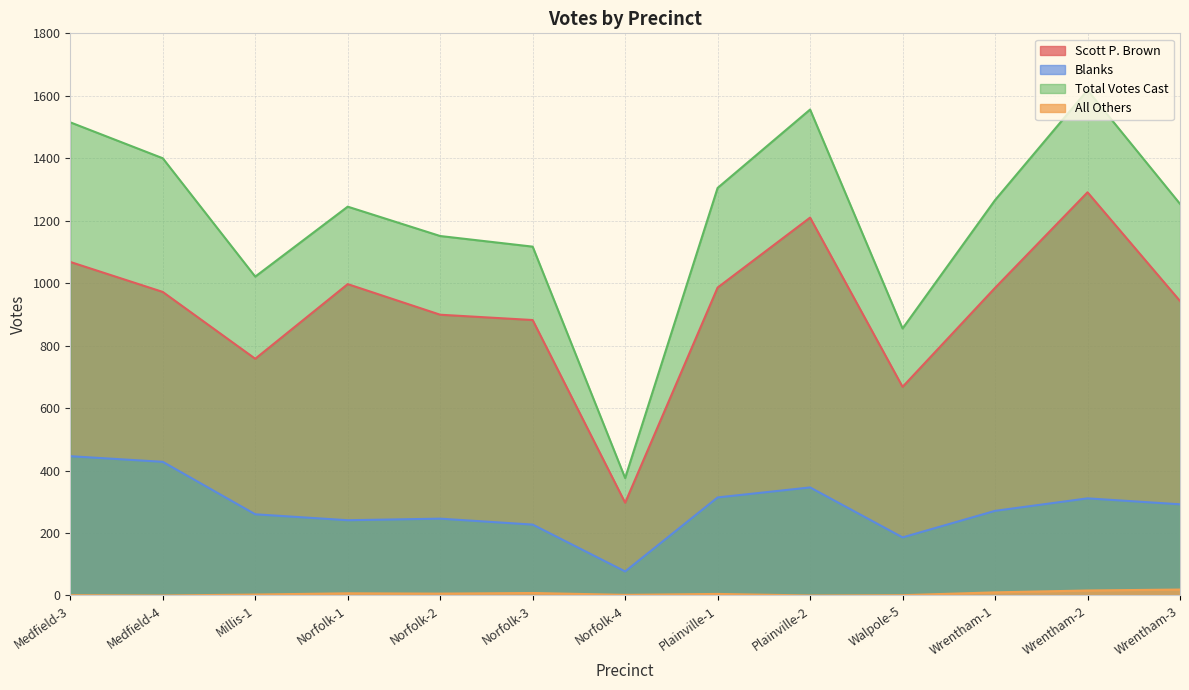

Rank the series at Medfield-4 from lowest to highest value.

All Others, Blanks, Scott P. Brown, Total Votes Cast